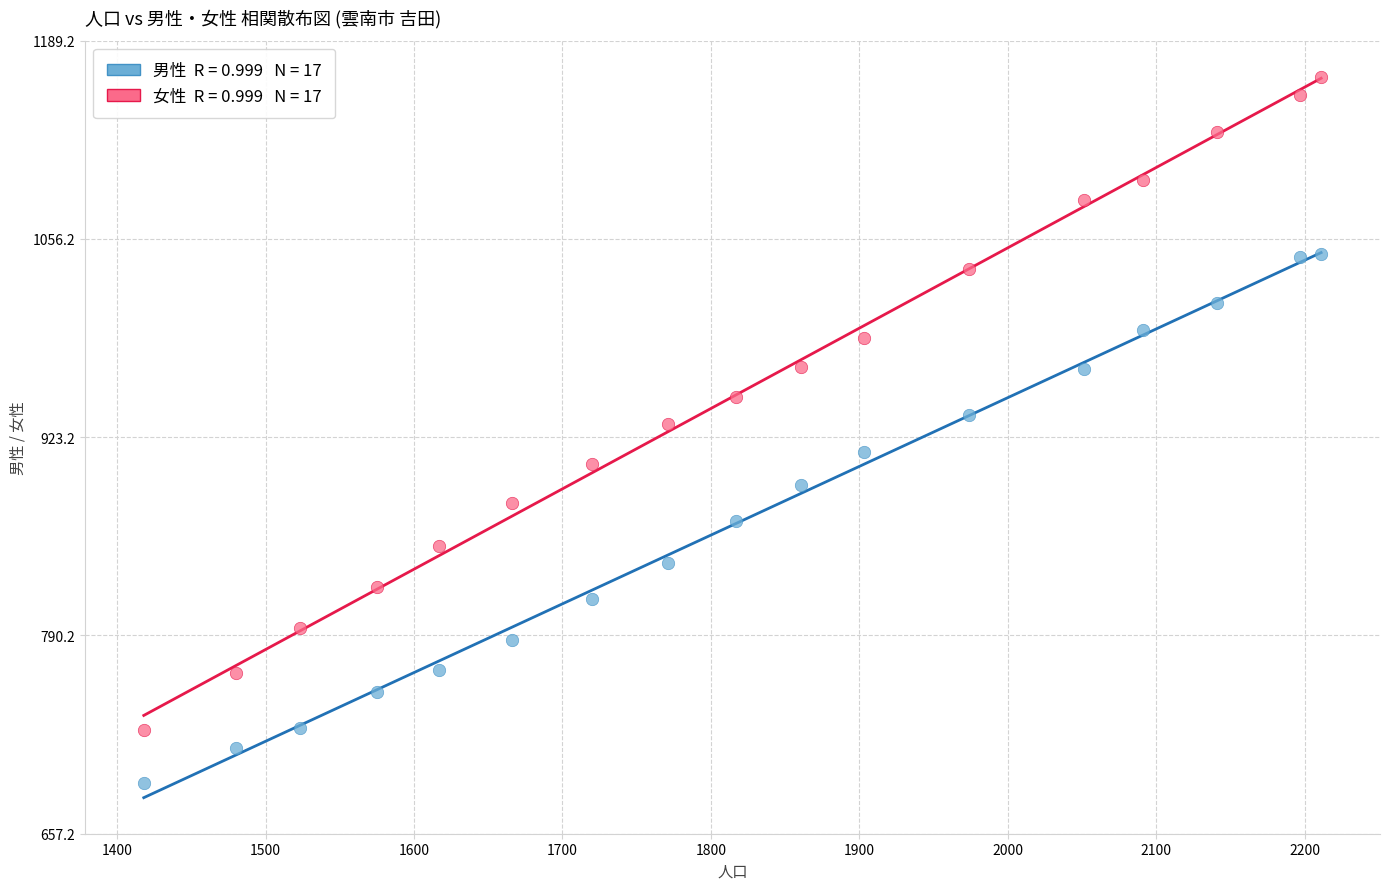

Across all data points, what is the range of Y values (max minus min)?

474